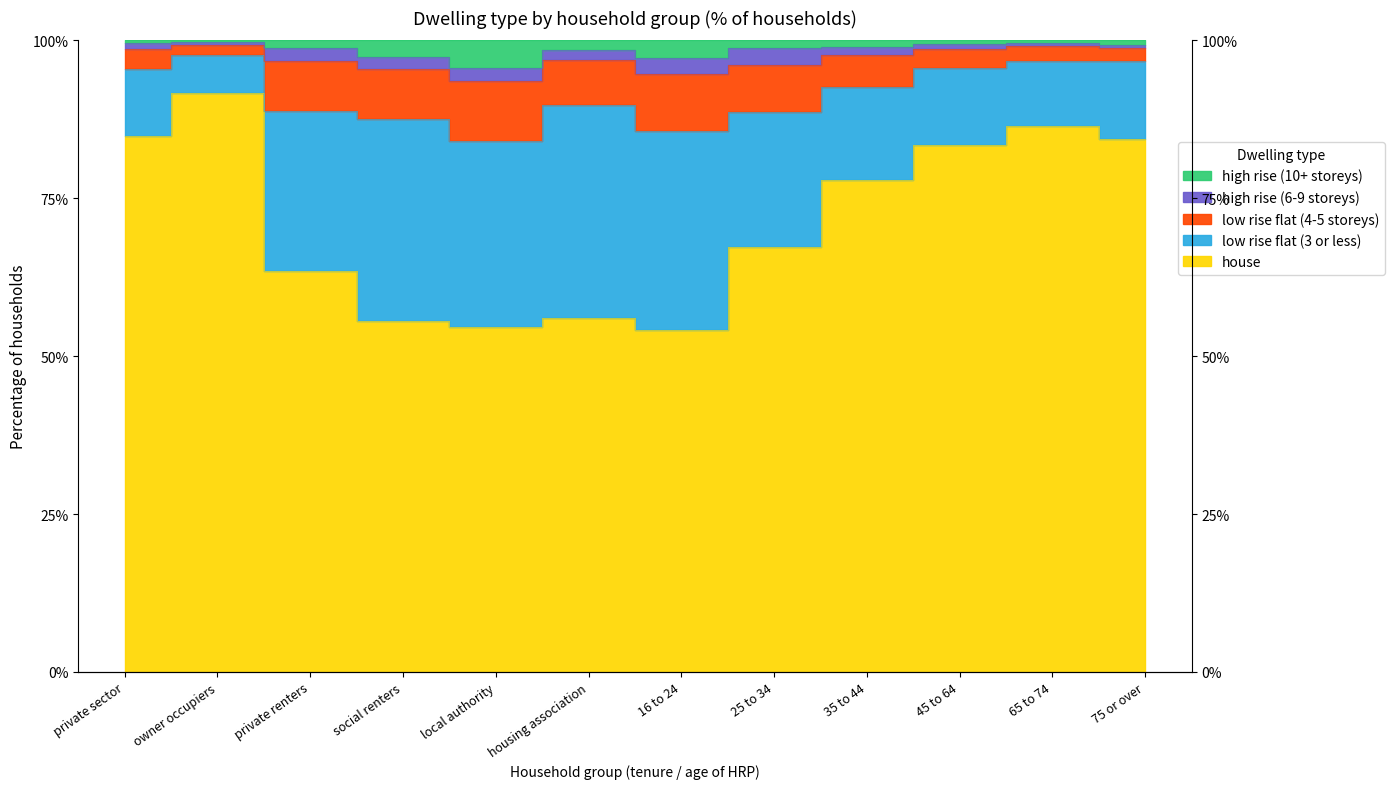

True or false: house and high rise (10+ storeys) cross at least once.

False